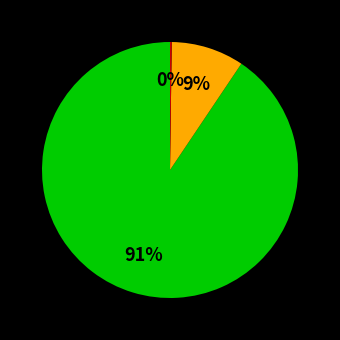

Is there a majority slice in this chart?

Yes